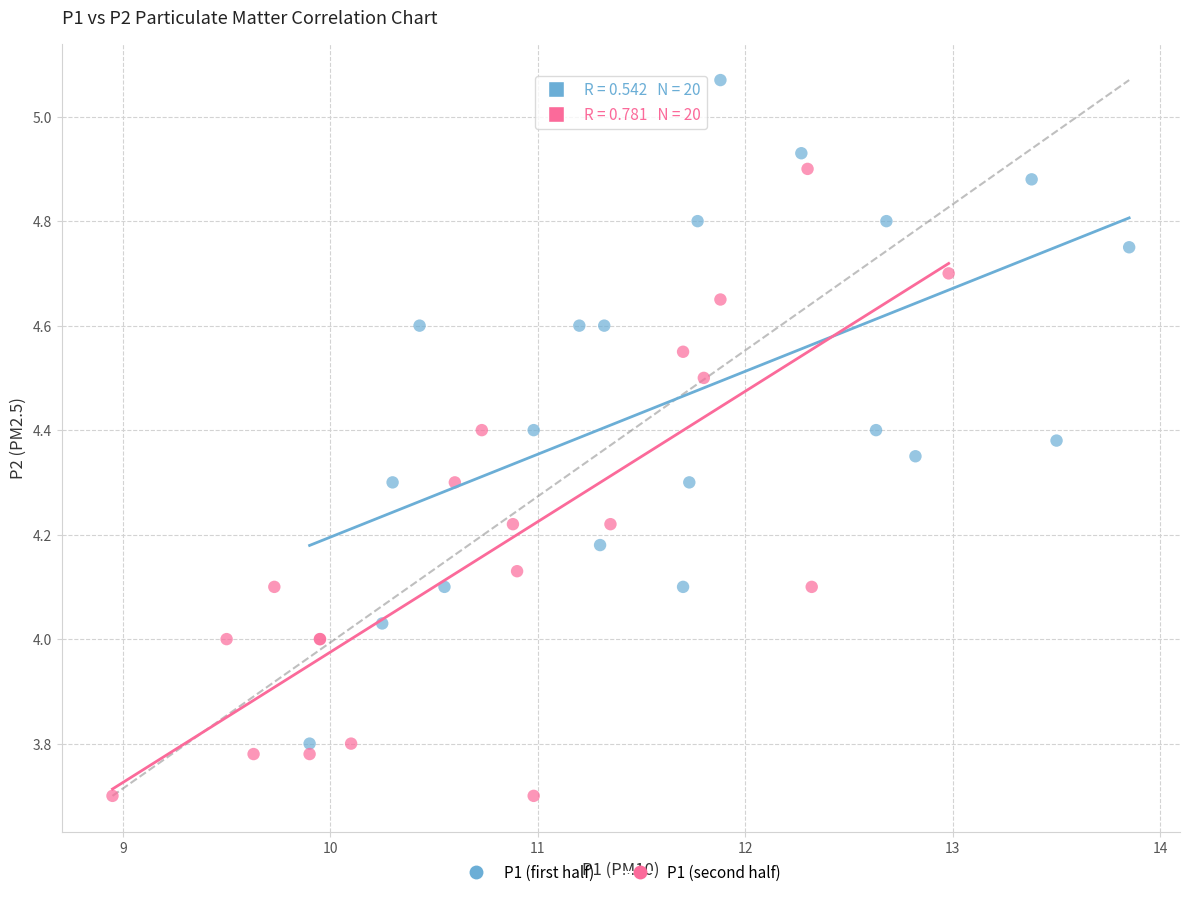

Which series has the largest Y range (max minus min)?

P1 (first half)